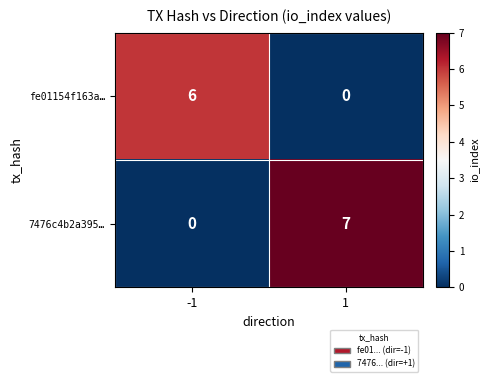

Which series has the widest spread of values?

7476c4b2a395…